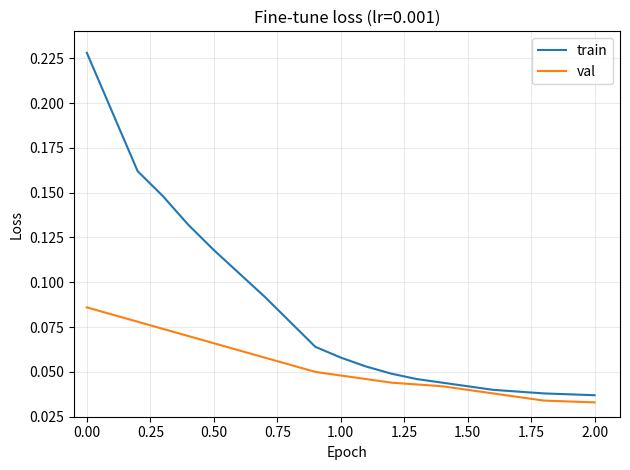

List the series in order of their peak value, lowest first.

val, train